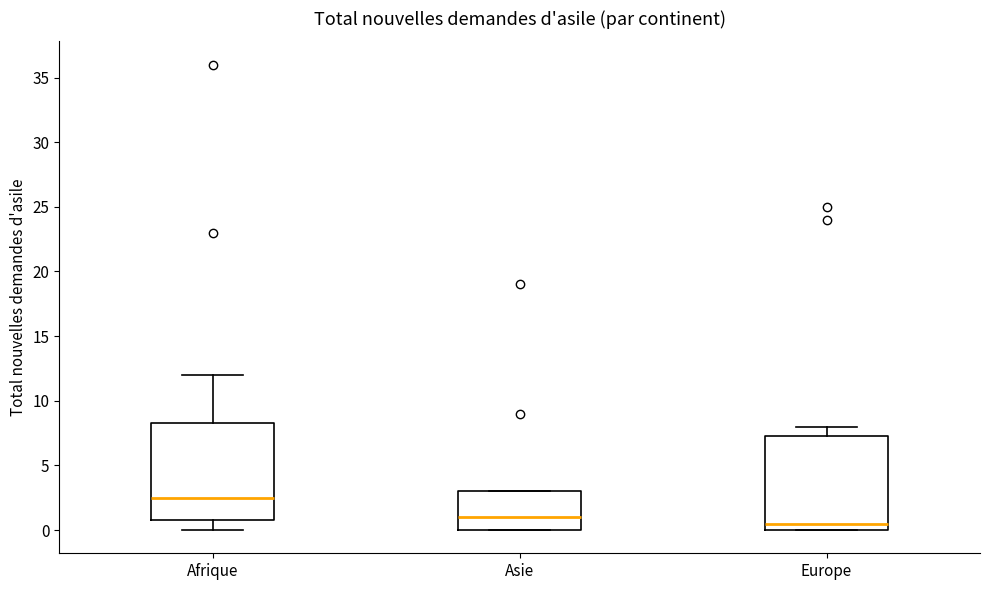

Which box's median line is the lowest?

Europe